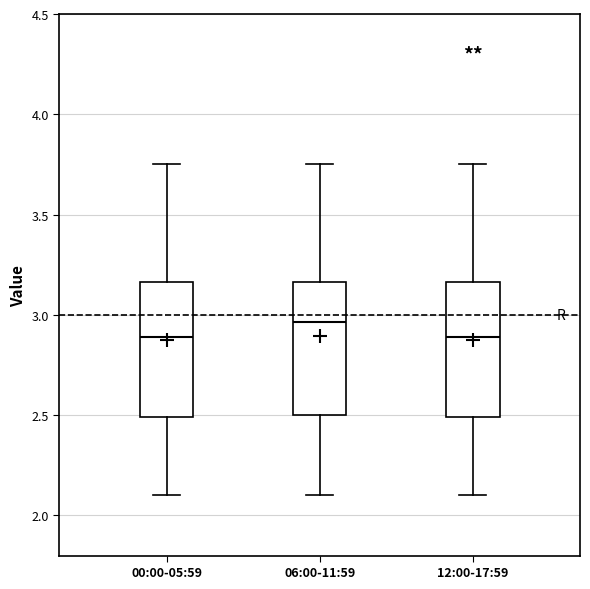

Reading left to right, transcribe this box plot: for each box, give where its median line is, the range the box spans, and where its two whiskers end, as read against the y-axis. The values are not printed on the chart, so give them approximately, as read against the axis.

00:00-05:59: median 2.90, box 2.50 to 3.15, whiskers 2.10 to 3.75
06:00-11:59: median 2.95, box 2.50 to 3.15, whiskers 2.10 to 3.75
12:00-17:59: median 2.90, box 2.50 to 3.15, whiskers 2.10 to 3.75